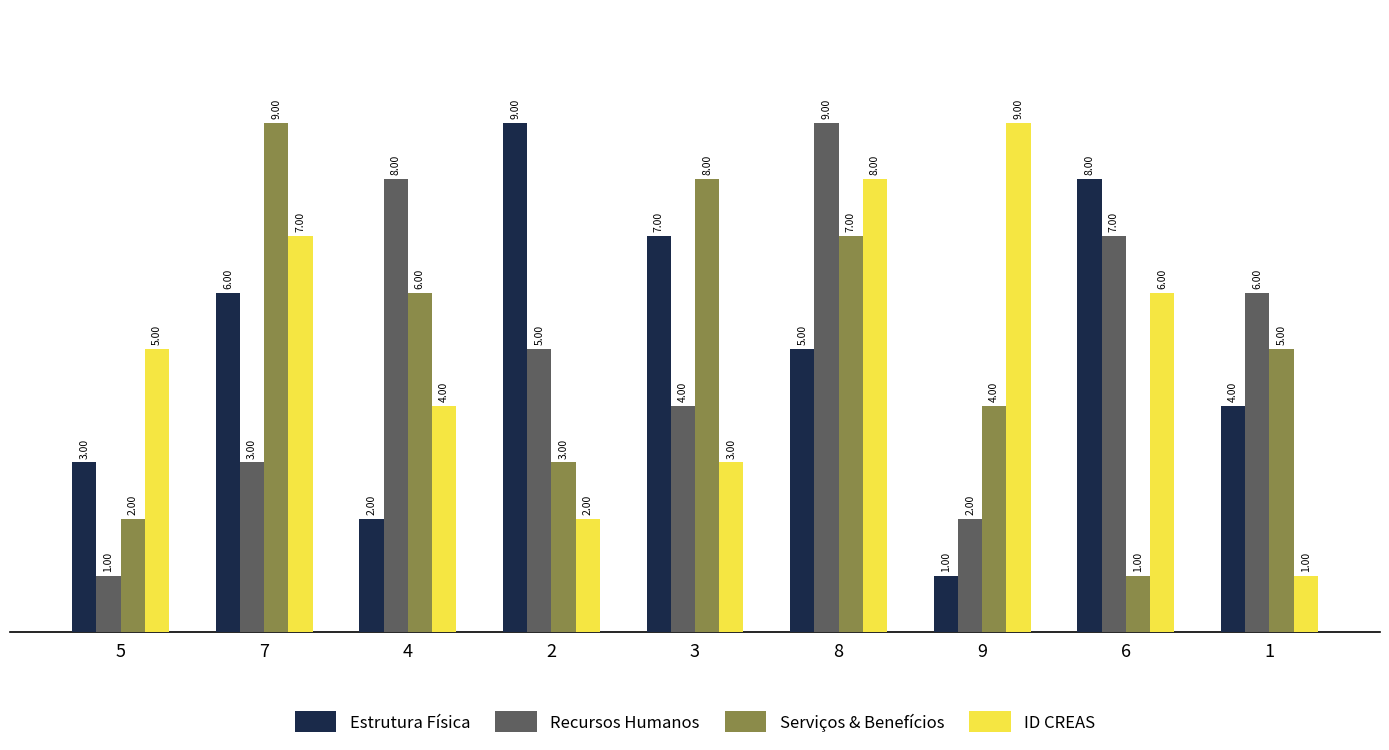

What are all the series names shown in the legend?

Estrutura Física, Recursos Humanos, Serviços & Benefícios, ID CREAS